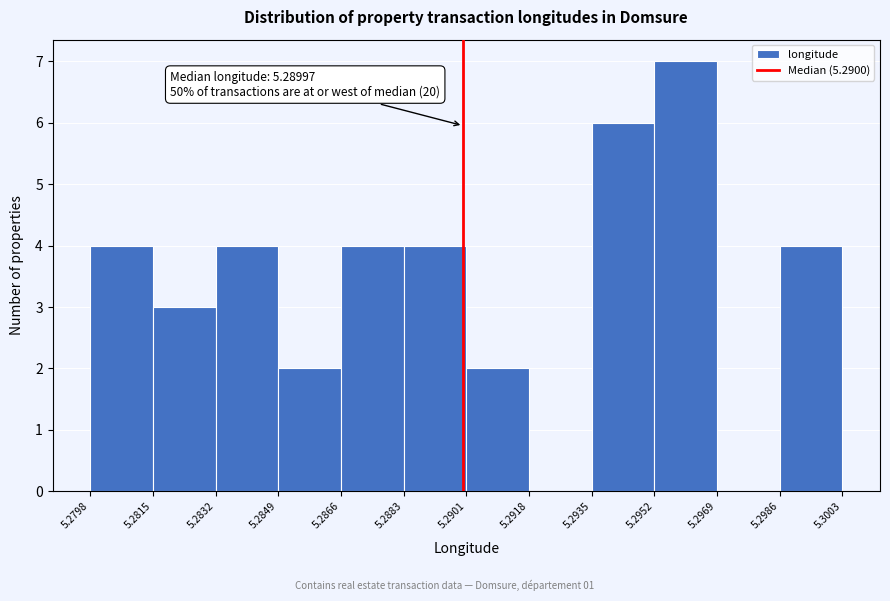

Which range on the x-axis has the tallest bar?

5.2952 to 5.2969